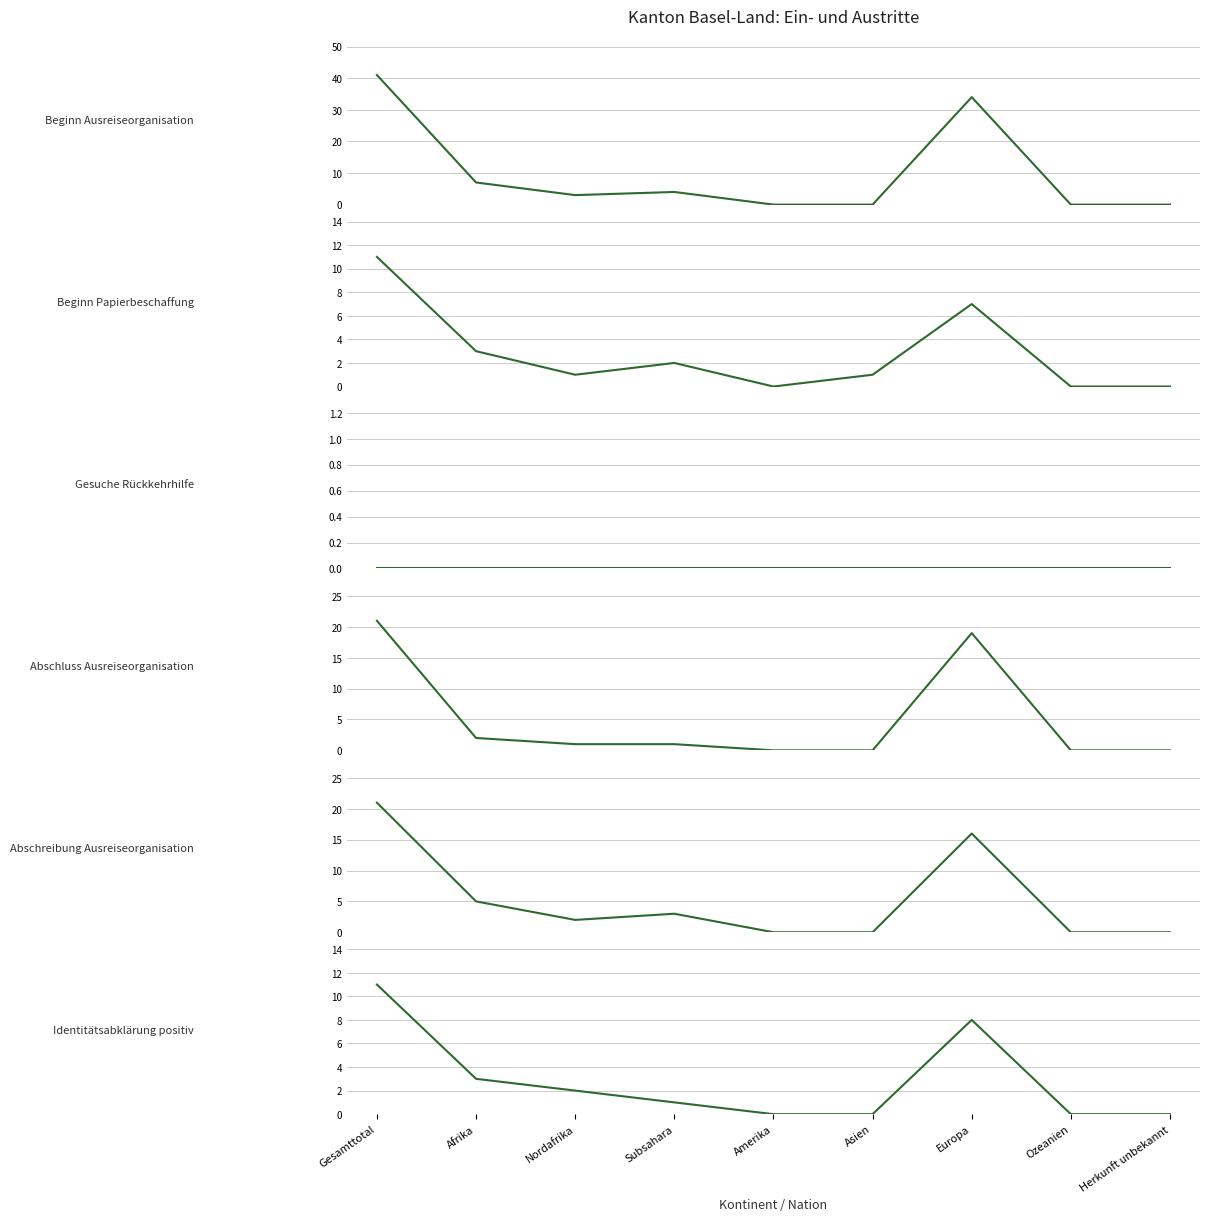

In Abschluss Ausreiseorganisation, how many points are higher than both neighbors (excluding endpoints)?

1